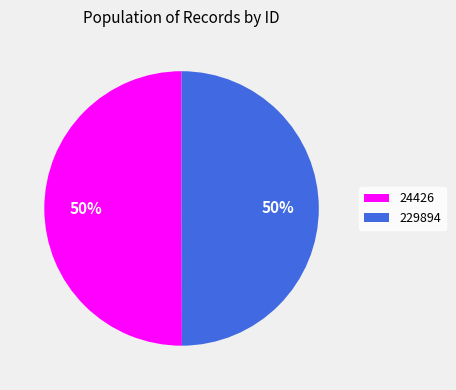

Do 229894 and 24426 together represent more than half of the pie?

Yes